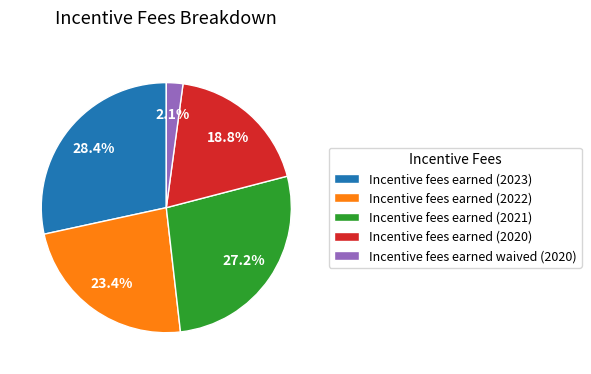

To the nearest percent, what portion does Incentive fees earned (2023) represent?

28%